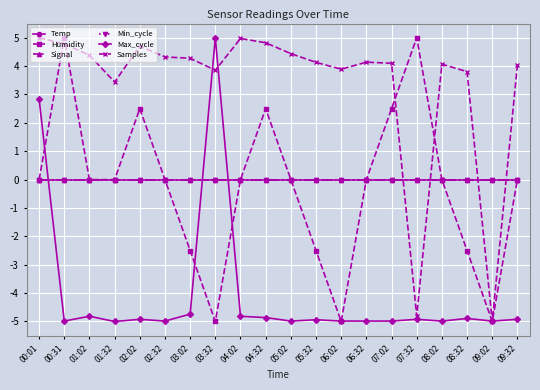

Does the chart have visible grid lines?

Yes